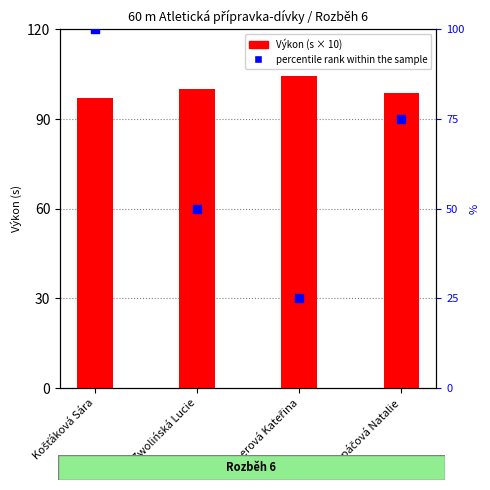

Which series has the widest spread of Y values?

percentile rank within the sample